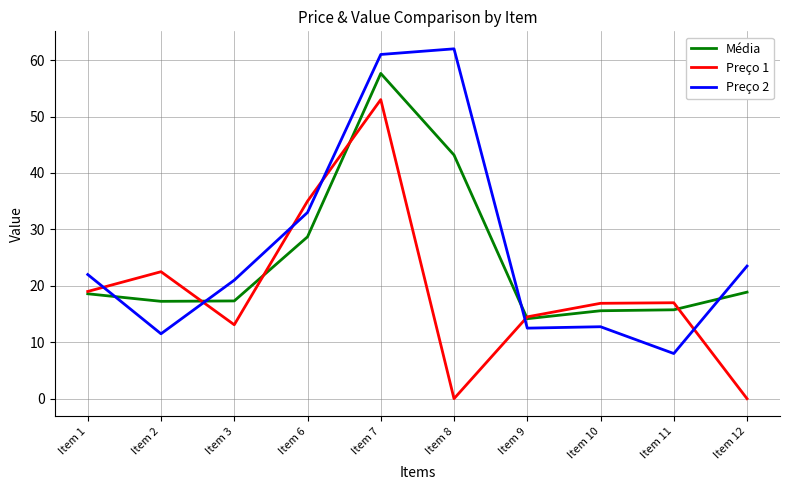

Rank the series by their maximum value, from lowest to highest.

Preço 1, Média, Preço 2